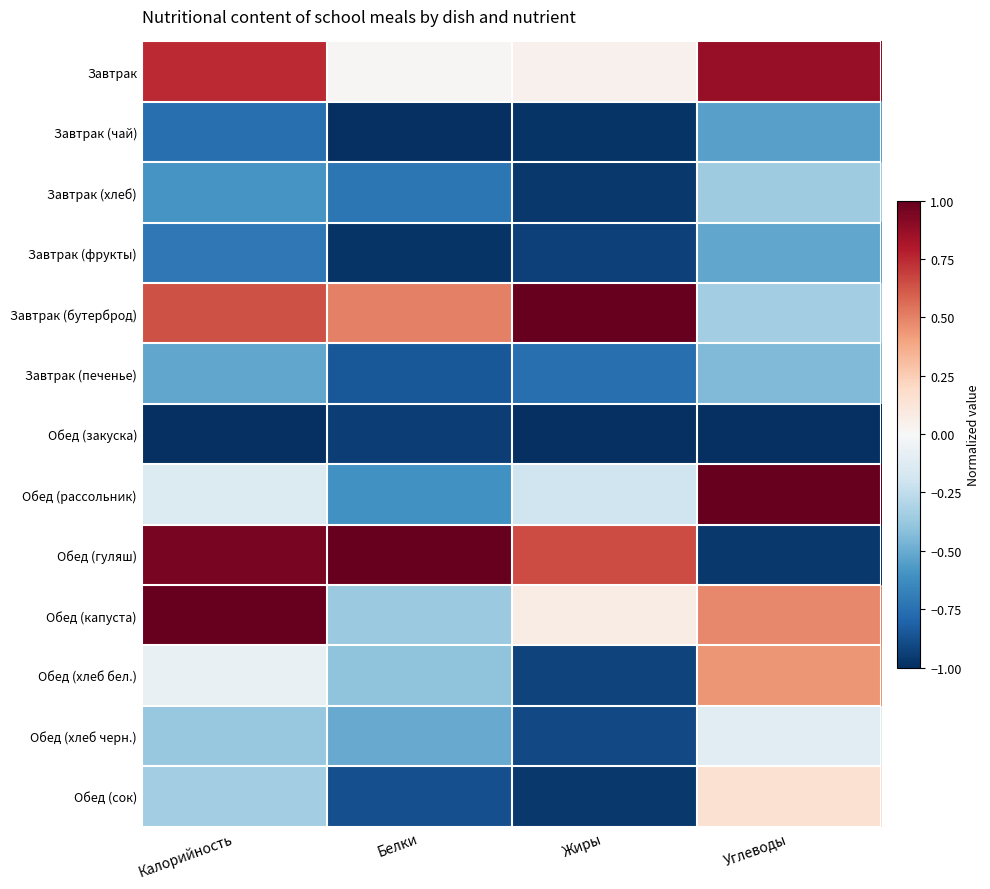

Reading right to left, what are all the values shown in this chart?

Завтрак: Углеводы=0.9	Жиры=0.0	Белки=0.0	Калорийность=0.7
Завтрак (чай): Углеводы=-0.5	Жиры=-1.0	Белки=-1.0	Калорийность=-0.8
Завтрак (хлеб): Углеводы=-0.4	Жиры=-1.0	Белки=-0.7	Калорийность=-0.6
Завтрак (фрукты): Углеводы=-0.5	Жиры=-0.9	Белки=-1.0	Калорийность=-0.7
Завтрак (бутерброд): Углеводы=-0.3	Жиры=1.0	Белки=0.5	Калорийность=0.6
Завтрак (печенье): Углеводы=-0.4	Жиры=-0.8	Белки=-0.8	Калорийность=-0.5
Обед (закуска): Углеводы=-1.0	Жиры=-1.0	Белки=-0.9	Калорийность=-1.0
Обед (рассольник): Углеводы=1.0	Жиры=-0.2	Белки=-0.6	Калорийность=-0.1
Обед (гуляш): Углеводы=-1.0	Жиры=0.7	Белки=1.0	Калорийность=0.9
Обед (капуста): Углеводы=0.5	Жиры=0.1	Белки=-0.4	Калорийность=1.0
Обед (хлеб бел.): Углеводы=0.4	Жиры=-0.9	Белки=-0.4	Калорийность=-0.1
Обед (хлеб черн.): Углеводы=-0.1	Жиры=-0.9	Белки=-0.5	Калорийность=-0.4
Обед (сок): Углеводы=0.2	Жиры=-1.0	Белки=-0.9	Калорийность=-0.3